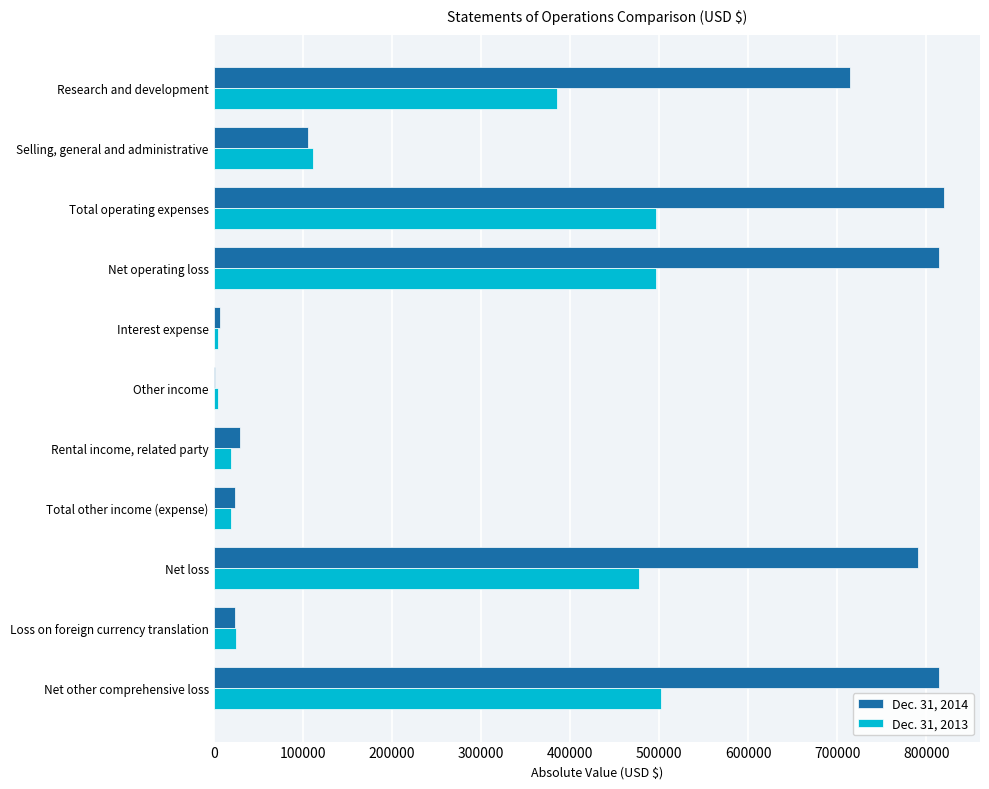

How many categories are shown in the chart?

11